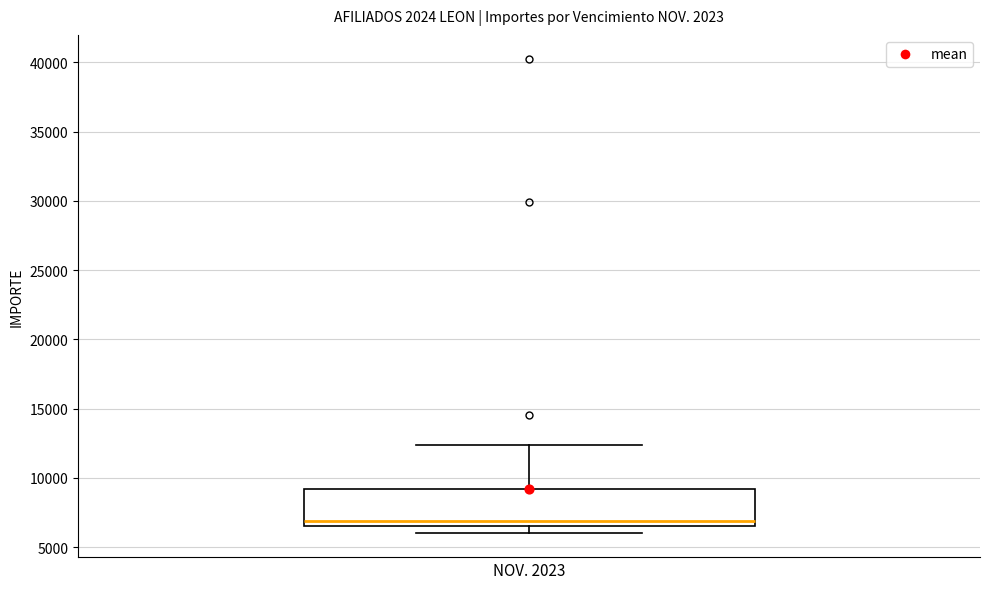

Read this box plot against the y-axis: the position of the median line, the range covered by the box, and the ends of both whiskers. The values are not printed on the chart, so give them approximately, as read against the axis.

median 7000, box 6500 to 9000, whiskers 6000 to 12500